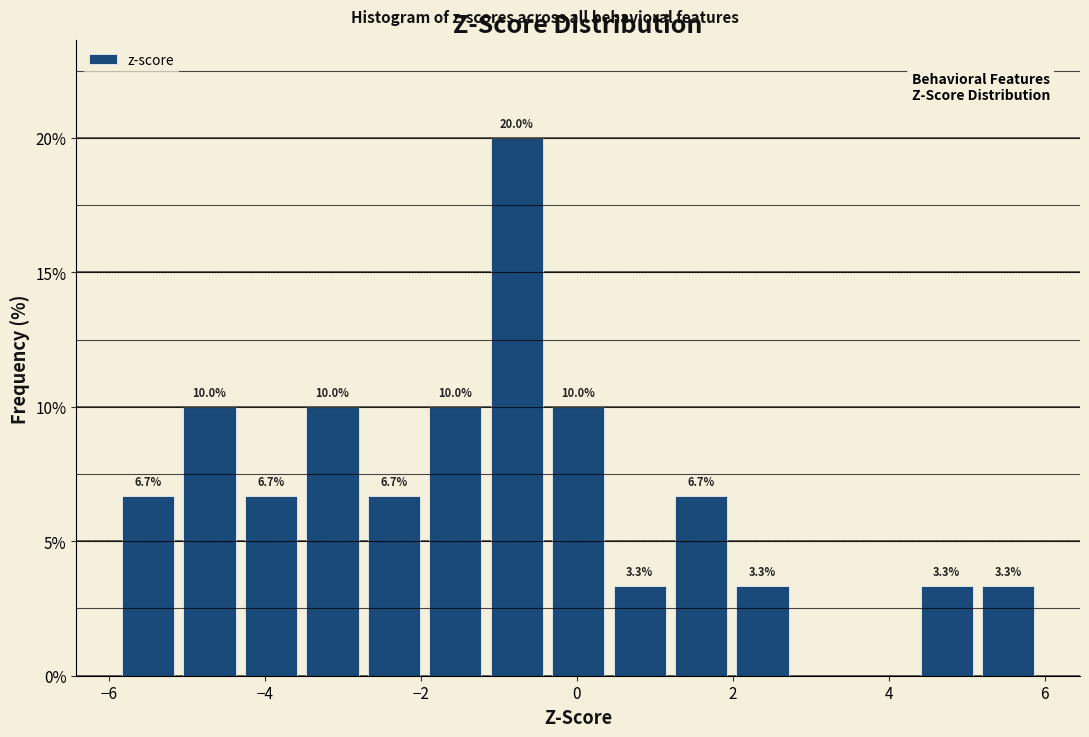

Read against the x-axis, roughly where is the centre of the tallest bar?

-0.8